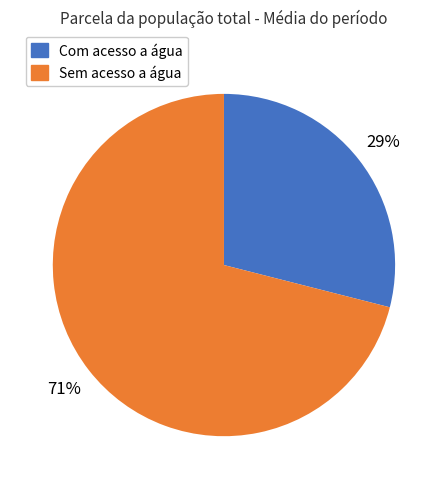

What percentage is the Sem acesso a água slice, to the nearest percent?

71%